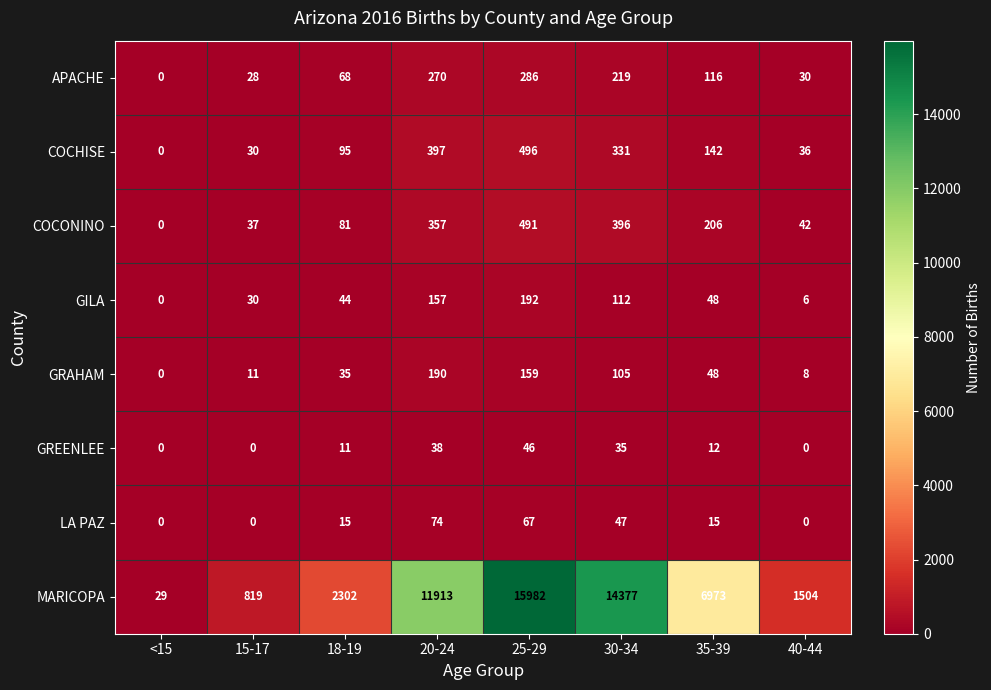

At which label does GILA first exceed 48?

20-24